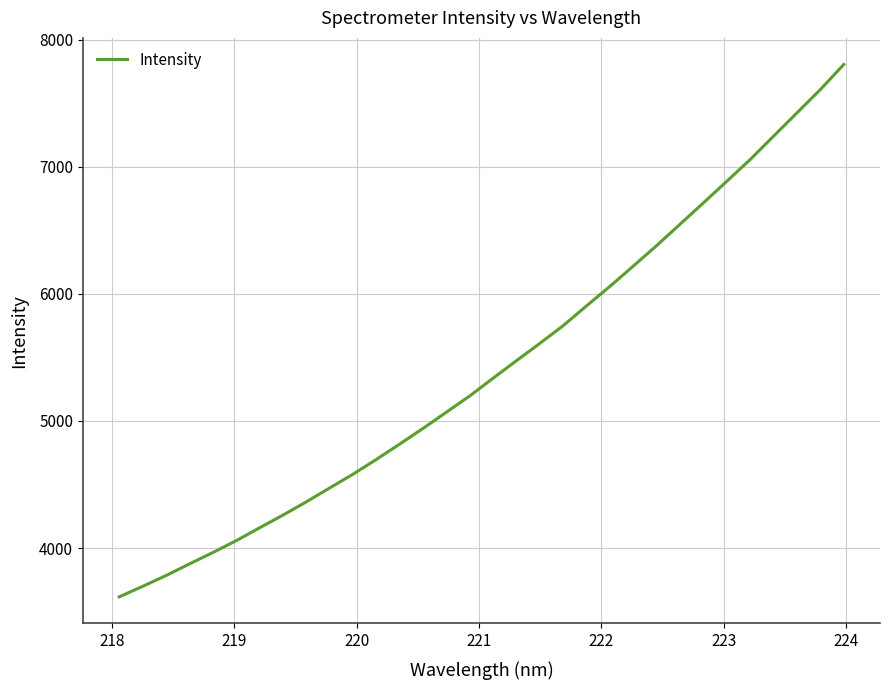

Count the number of data series in this chart.

1